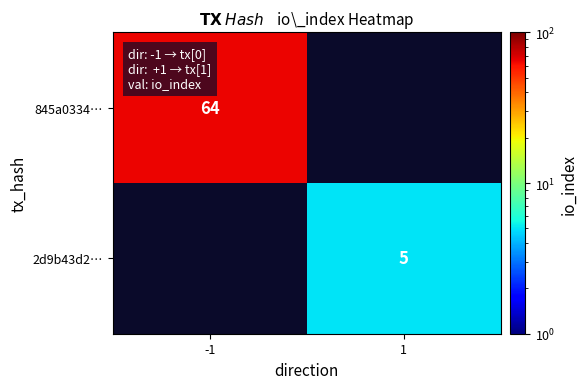

How many data points does each series have?

2